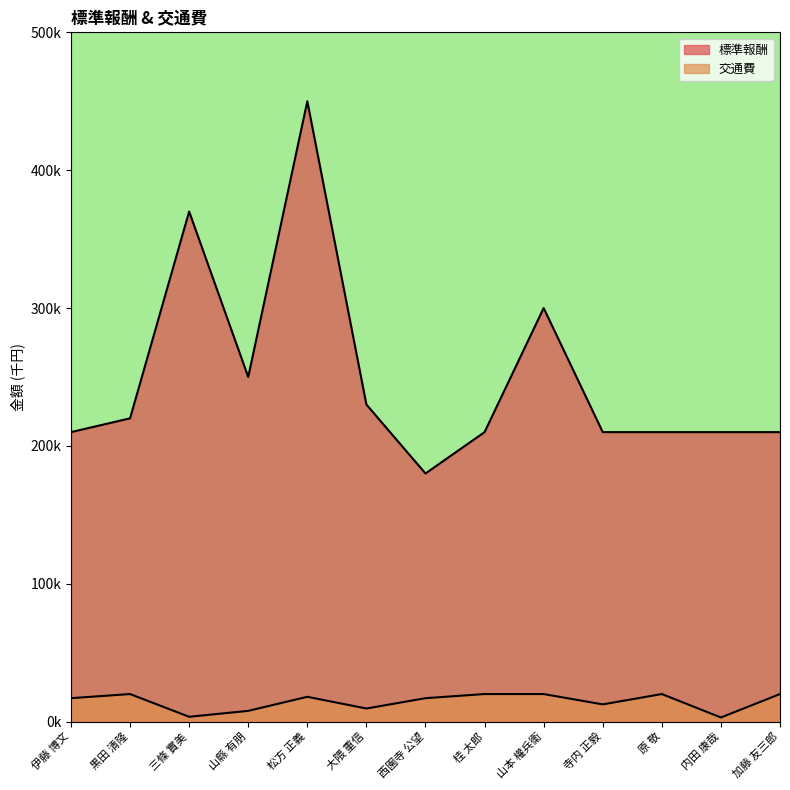

True or false: 交通費 and 標準報酬 intersect in this chart.

False